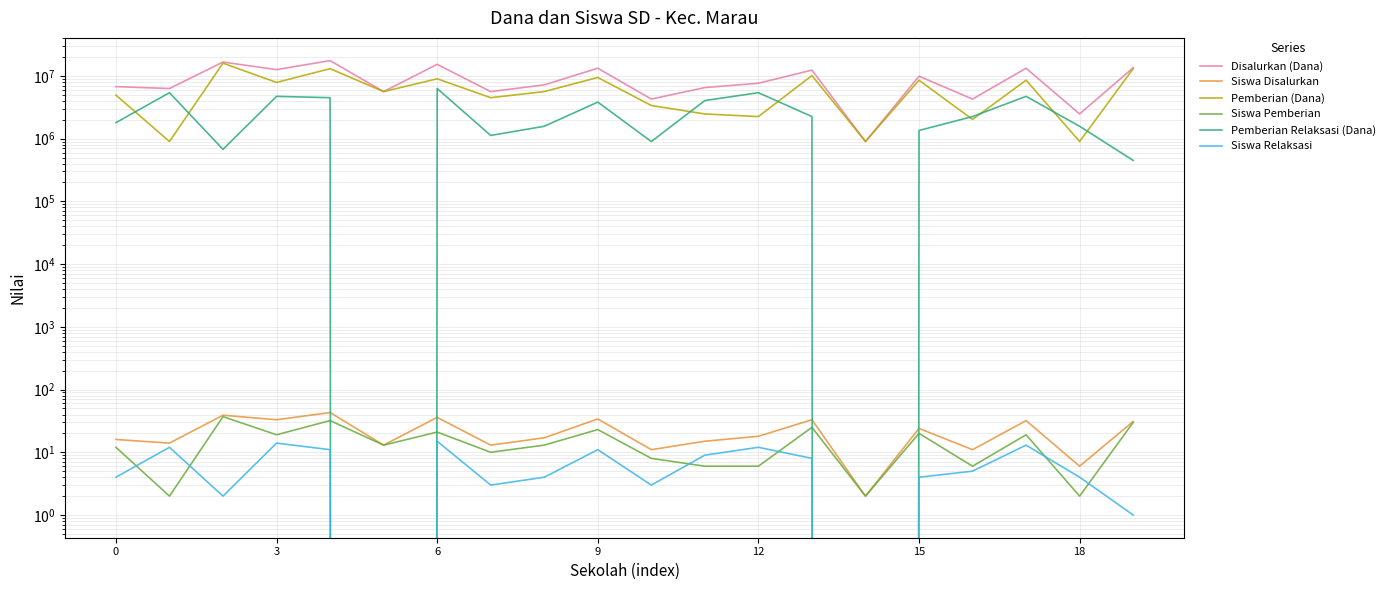

What is the total value across all series at 18?

30600072